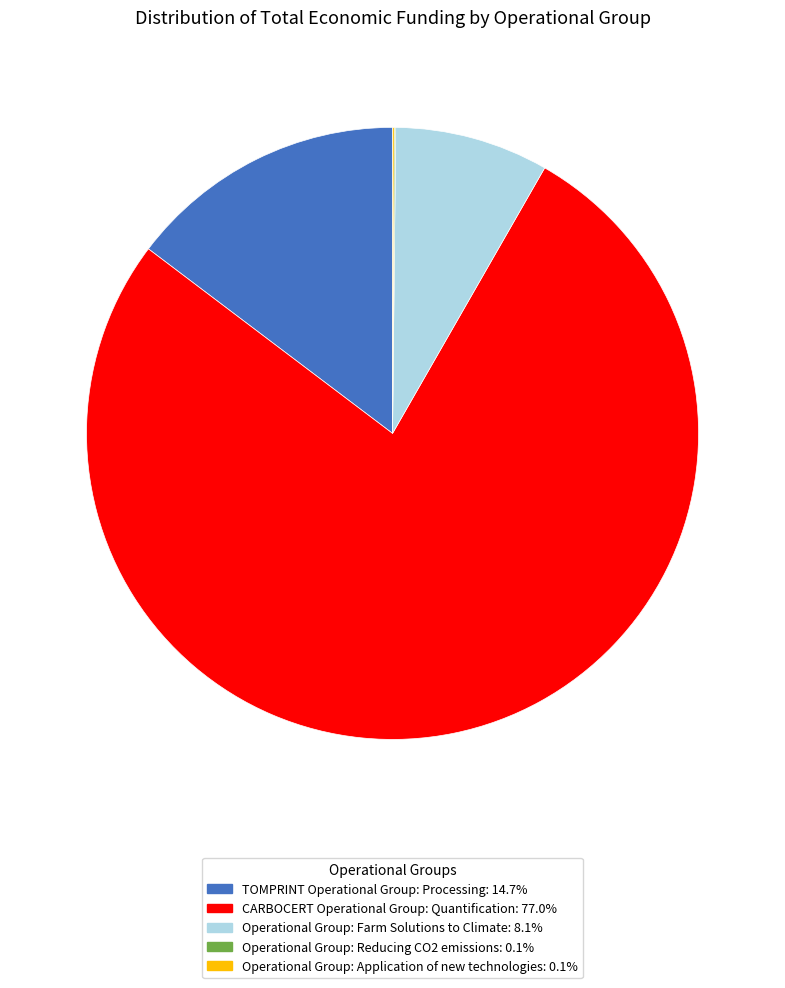

Does any single category account for the majority?

Yes